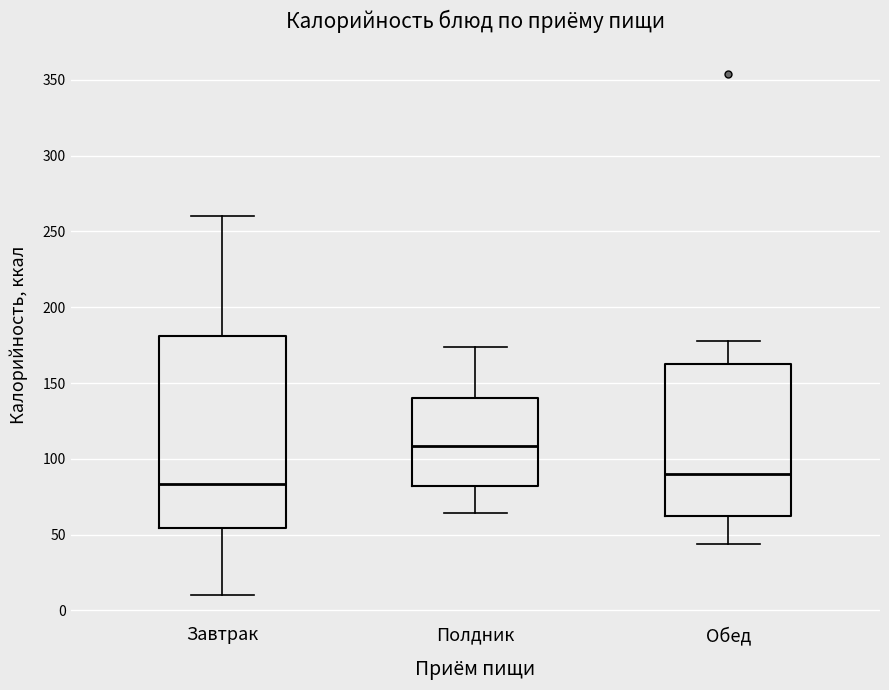

Which box's median line is the lowest?

Завтрак